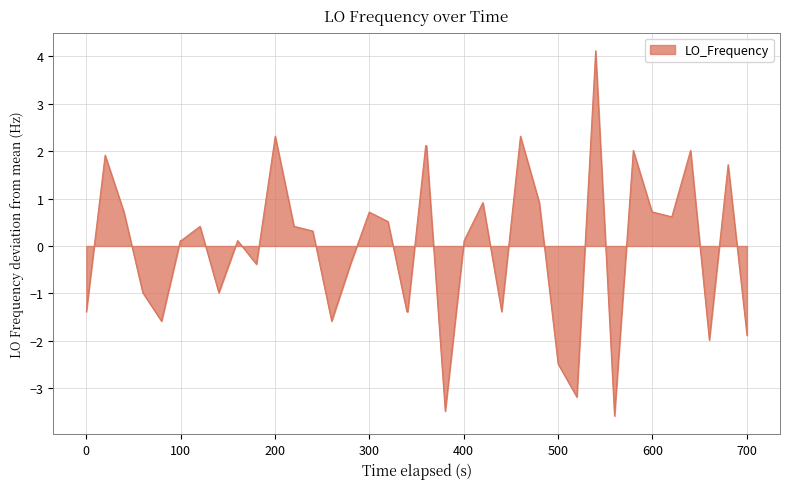

What is the maximum value shown in the chart?

4.1